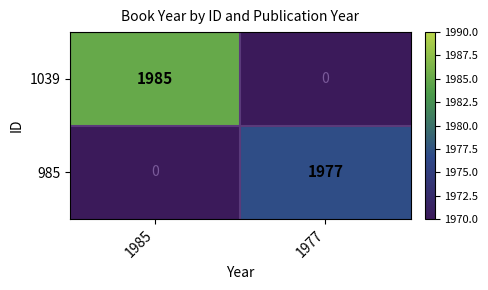

Which series changed the most between 1985 and 1977?

1039